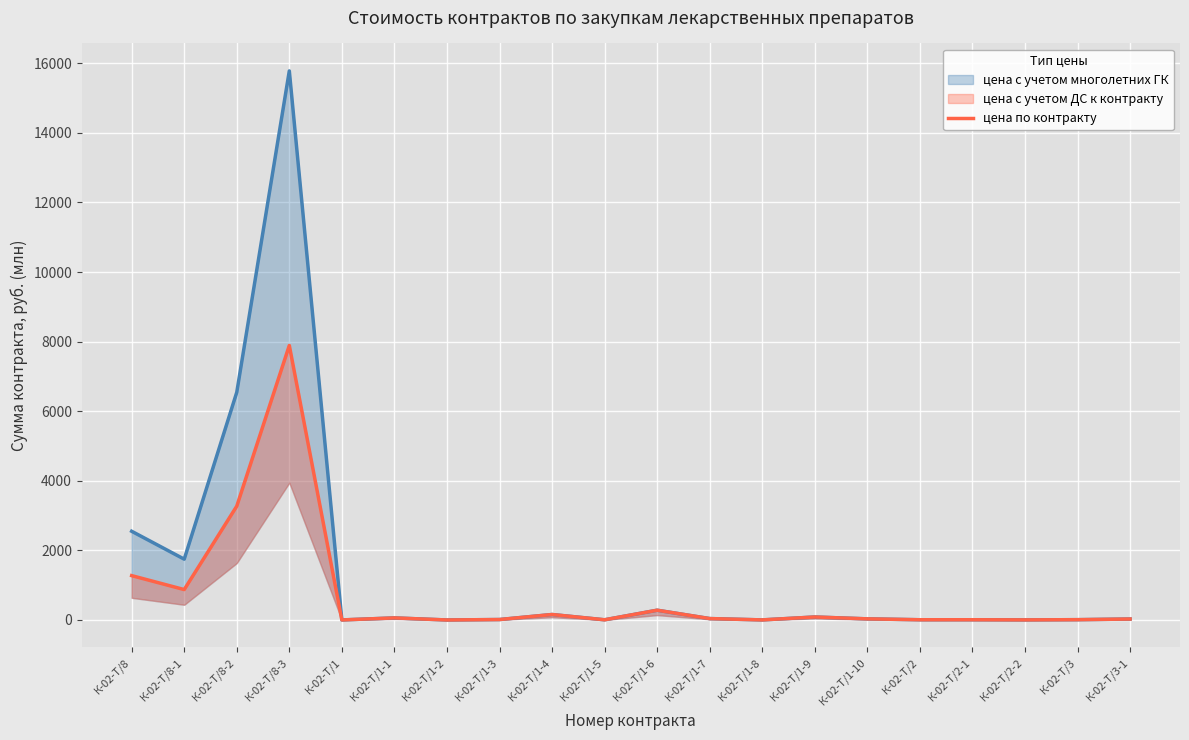

Where does the data first go above 32?

К-02-Т/8